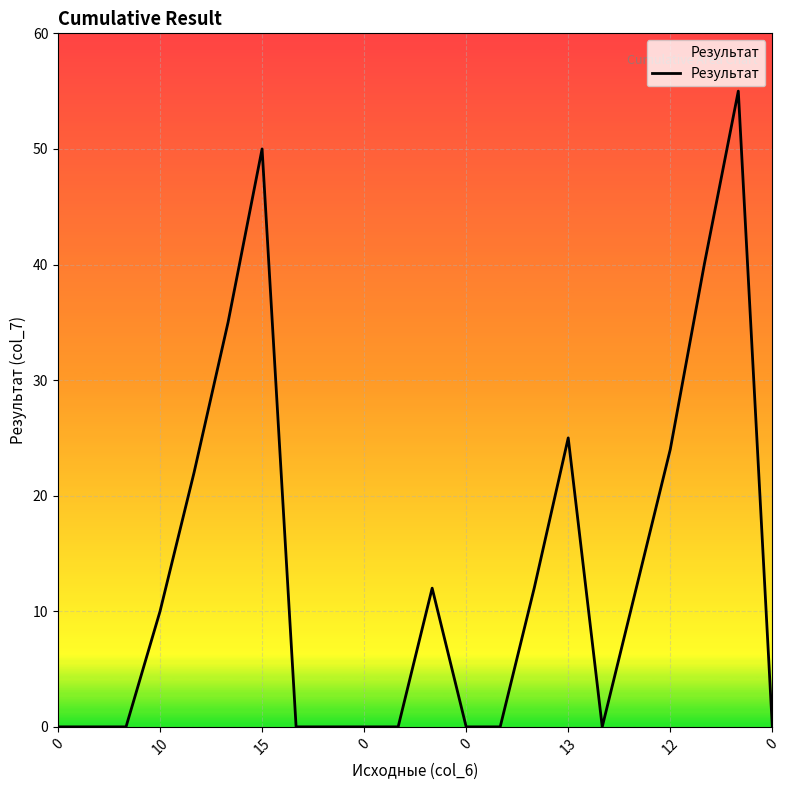

What is the maximum value shown in the chart?

55